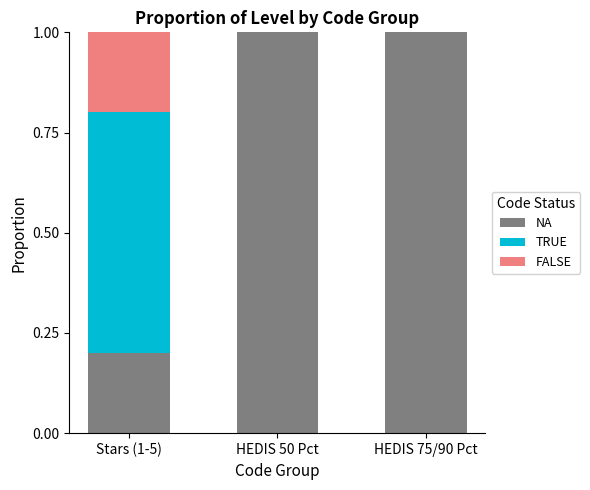

What is the total value across all series at Stars (1-5)?

1.0